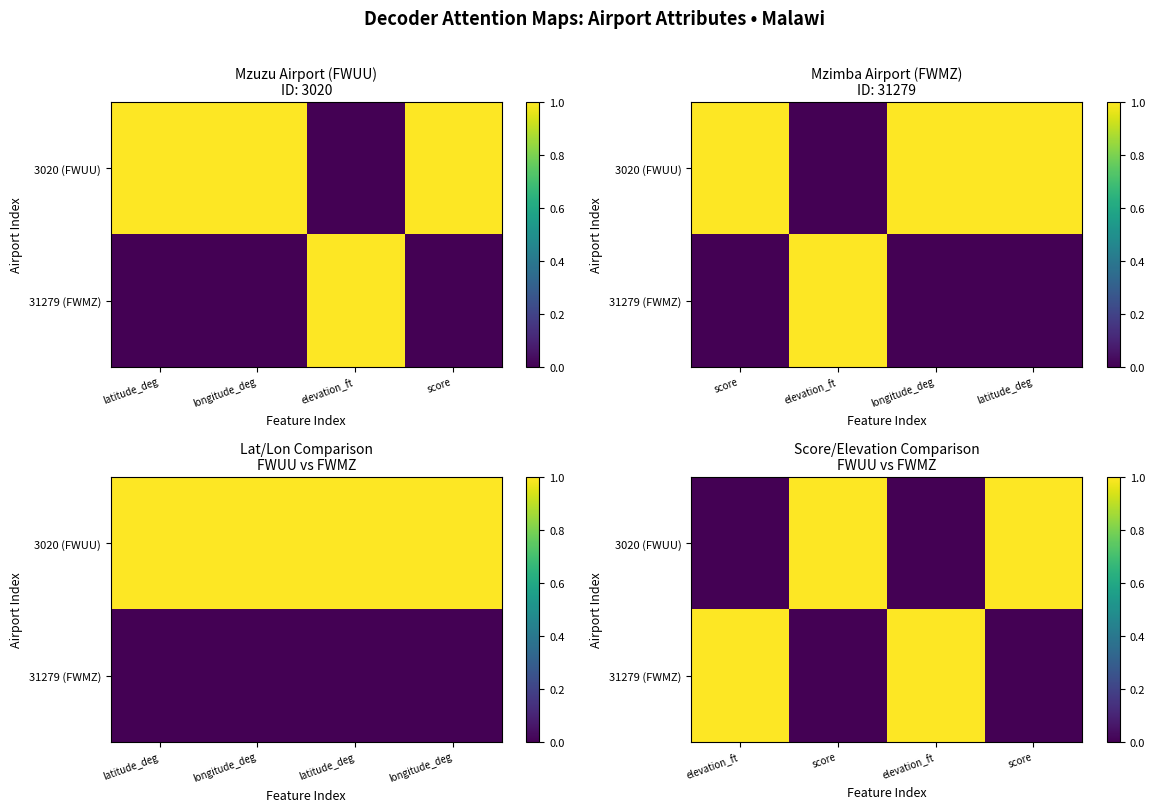

How many values in 31279 (FWMZ) are above zero?

2